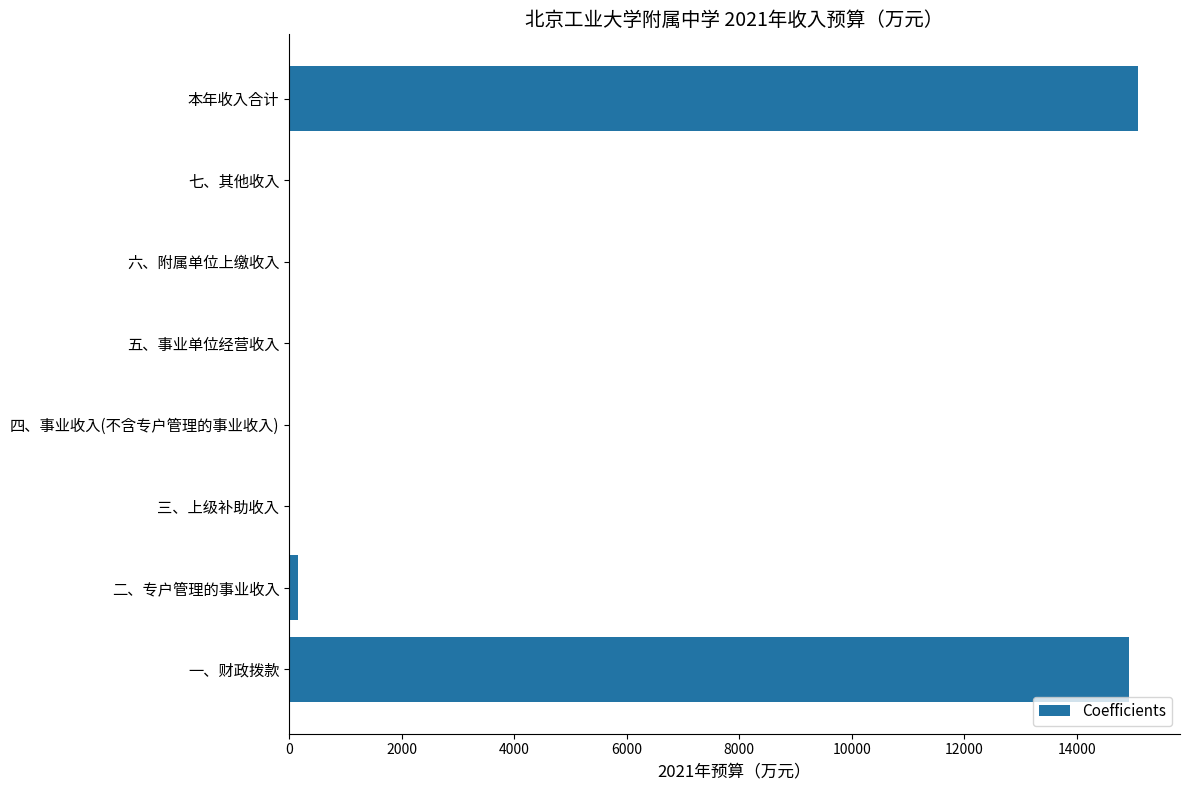

Is it true that the value at 六、附属单位上缴收入 is 0.0?

True